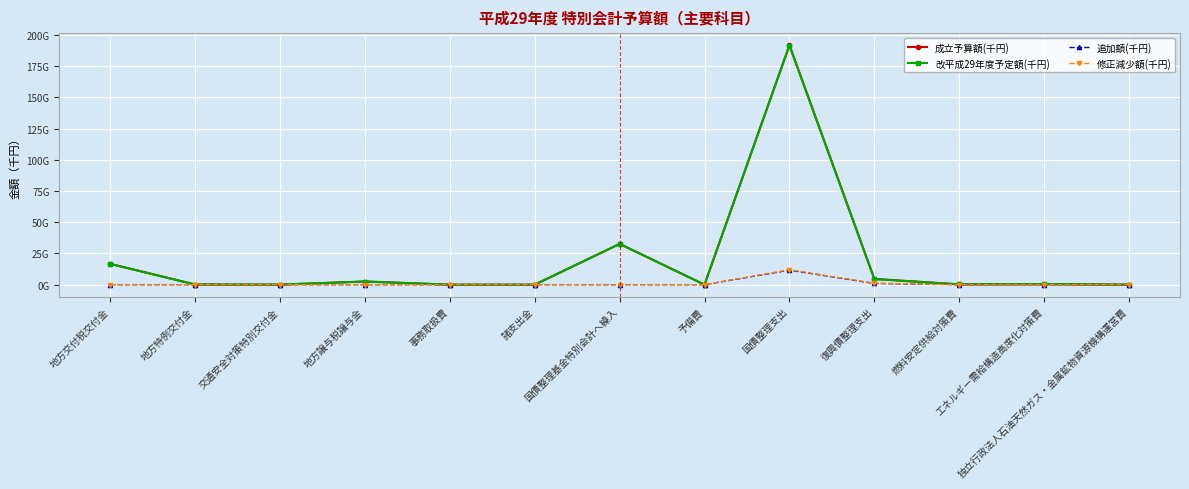

What is the average value of the 改平成29年度予定額(千円) series?

19139515343